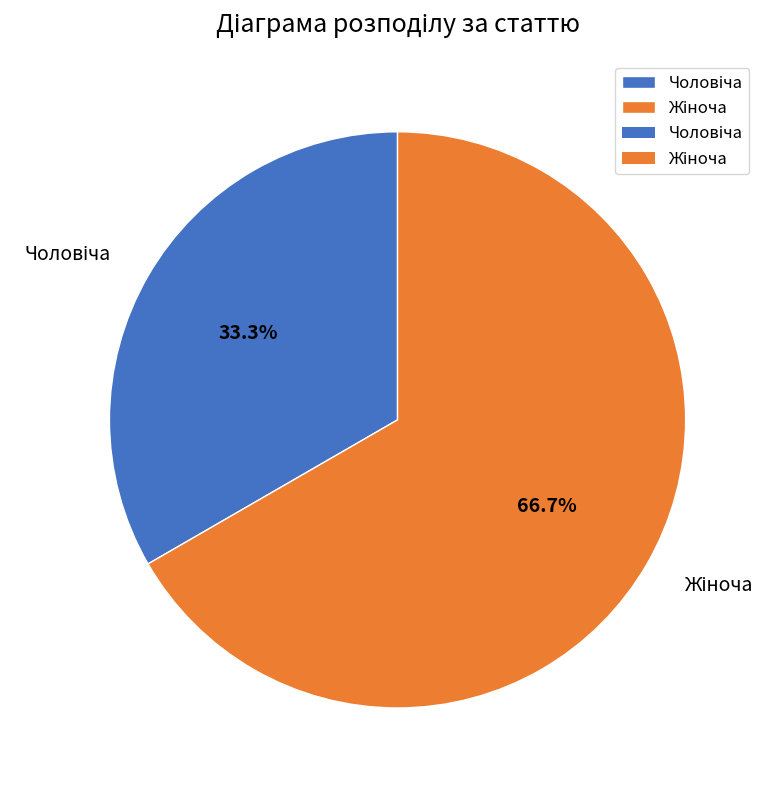

Does any single category account for the majority?

Yes